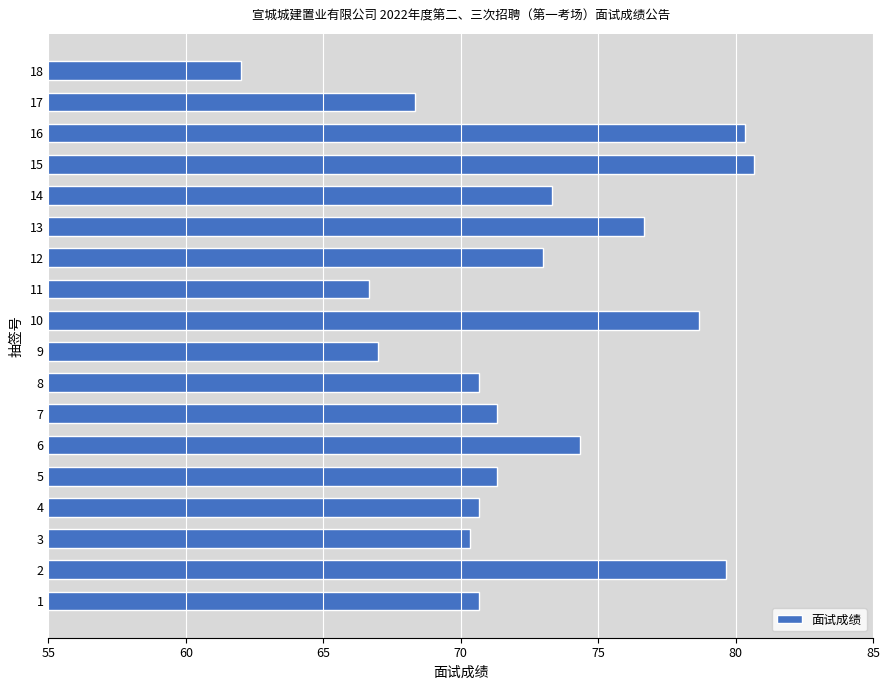

Read the value at 14.

73.3